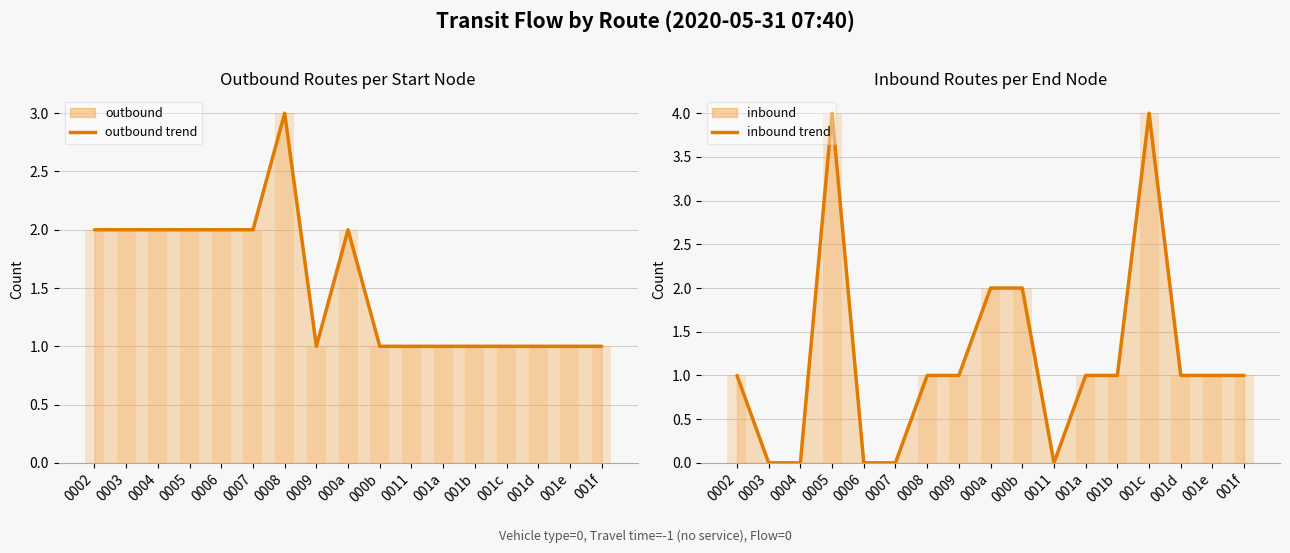

How many groups of bars are there?

17